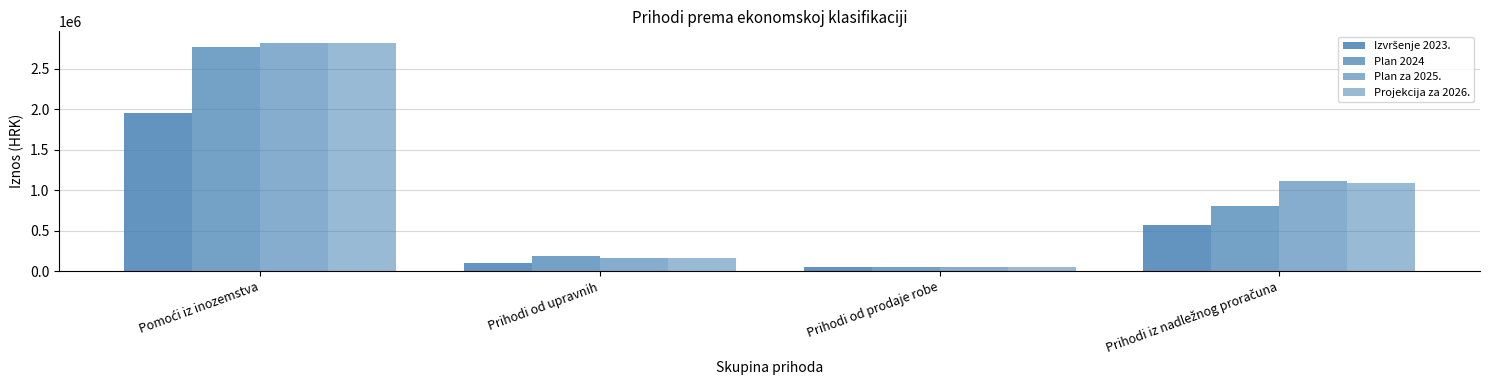

What is the sum of the Plan za 2025. values at Prihodi od prodaje robe and Pomoći iz inozemstva?

2866600.0